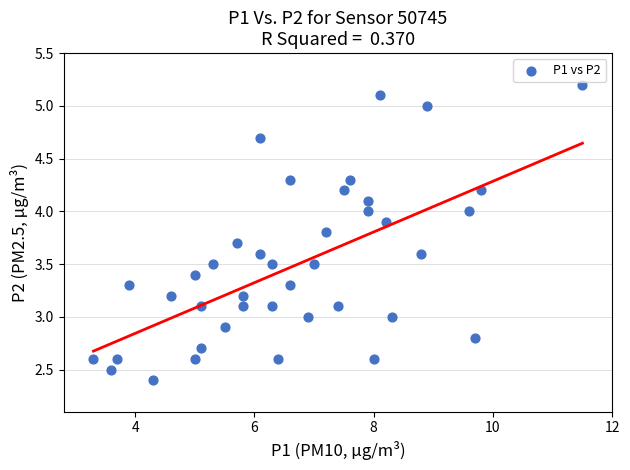

What is the range of Y values (max minus min)?

2.8